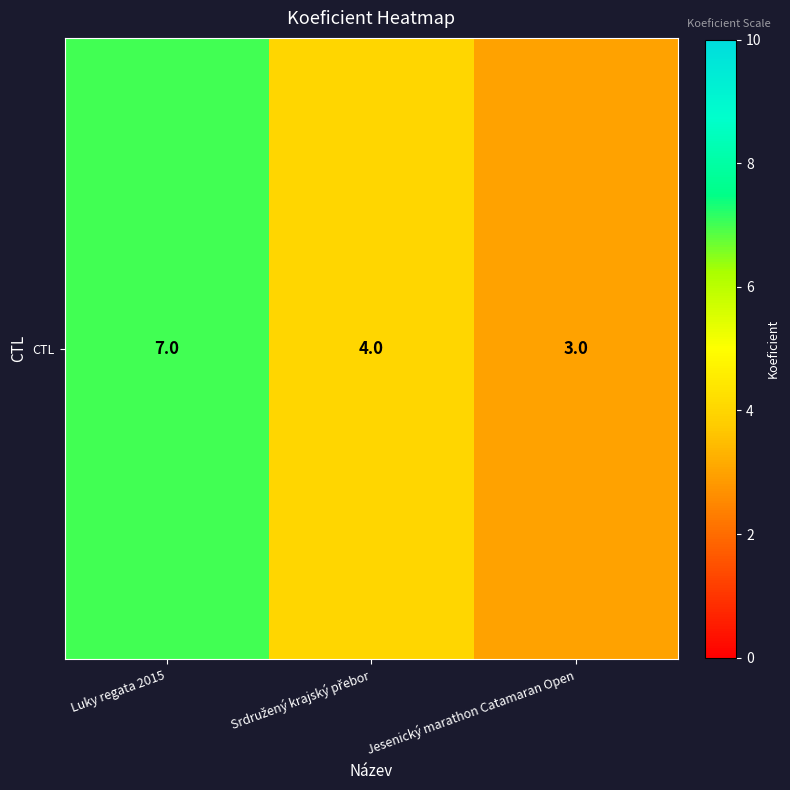

Reading right to left, list all the values displayed in this chart.

Jesenický marathon Catamaran Open=3	Srdružený krajský přebor=4	Luky regata 2015=7